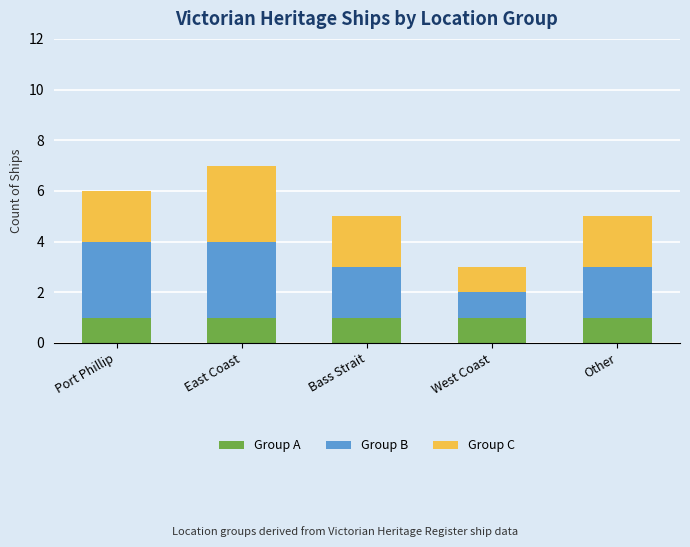

Reading right to left, what are the values for Group A?

1	1	1	1	1